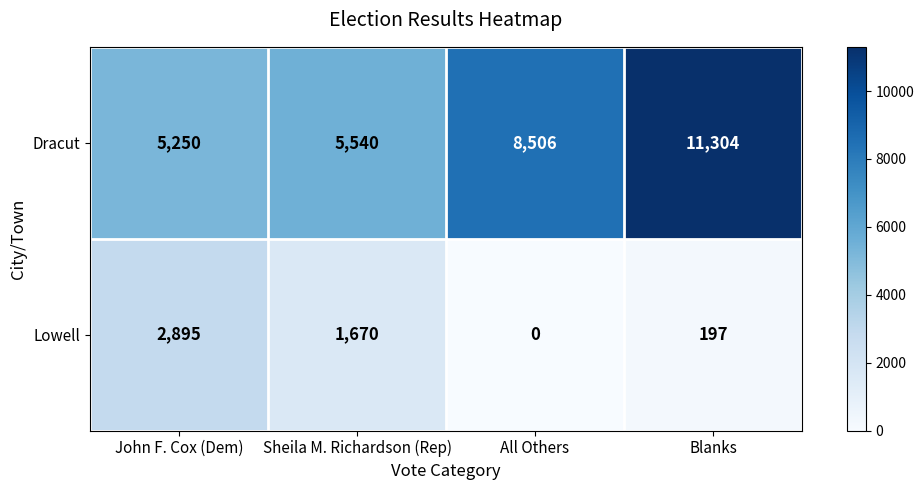

Which label corresponds to the largest value in the chart?

Blanks